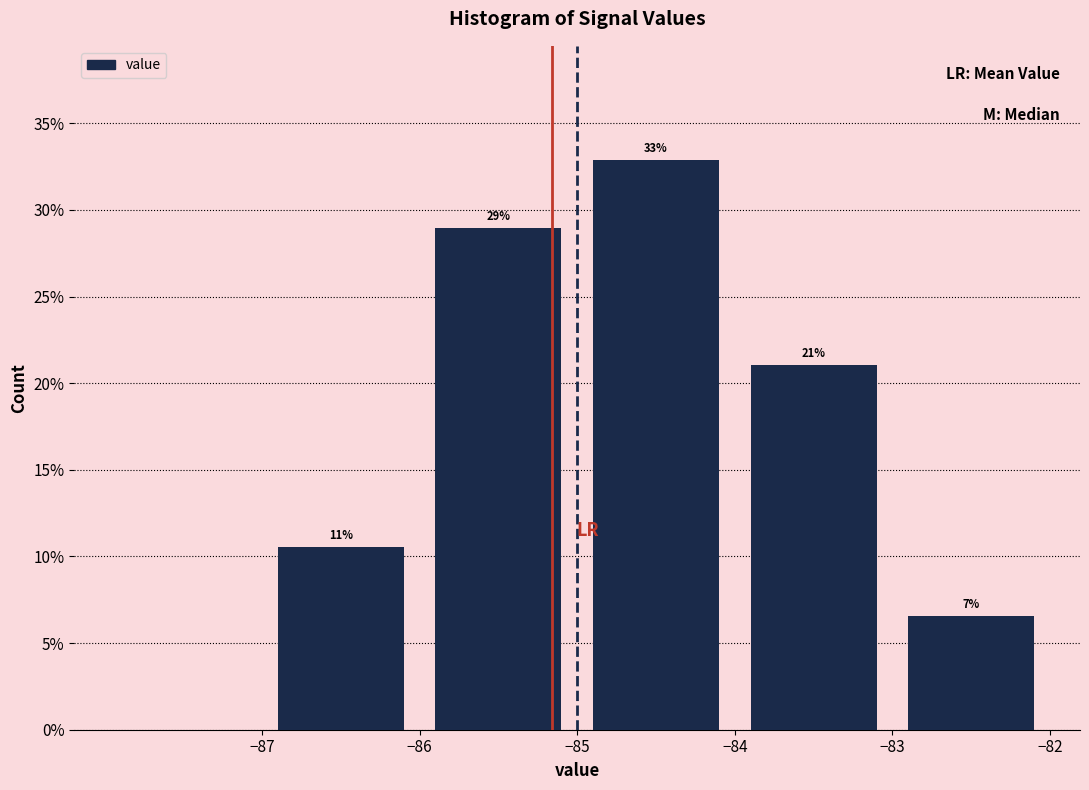

Over which range of the x-axis is the bar tallest?

-85 to -84